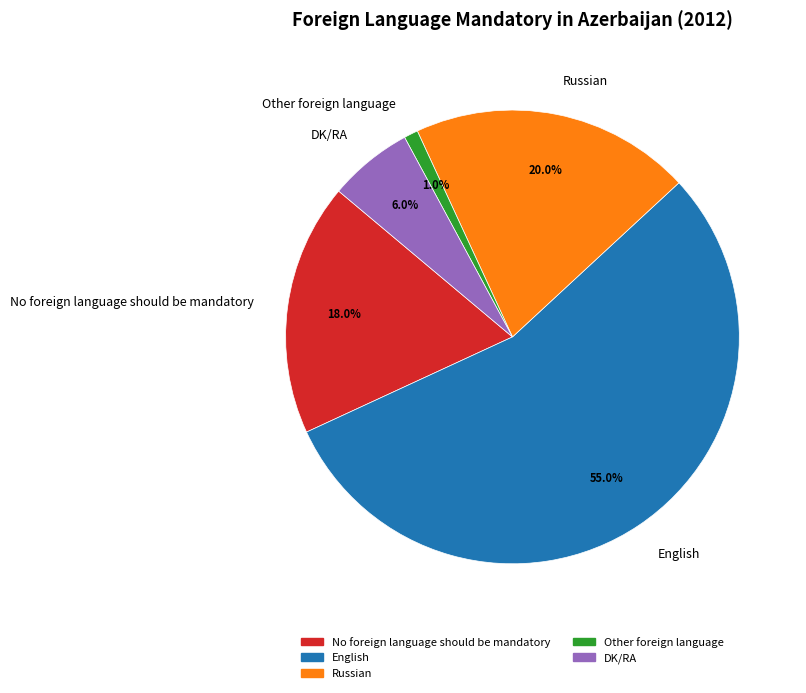

Which has a higher value, Russian or Other foreign language?

Russian